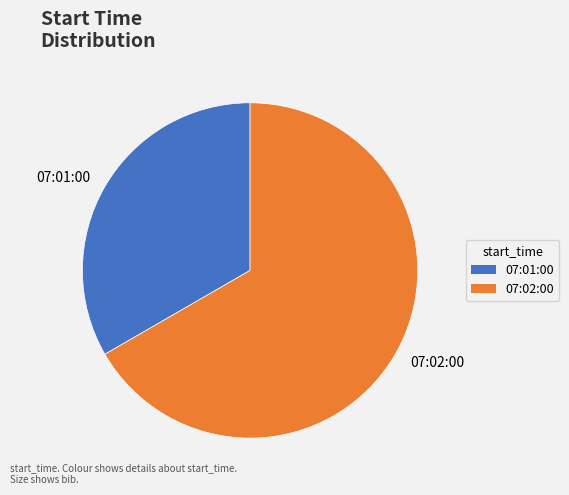

Is there a majority slice in this chart?

Yes